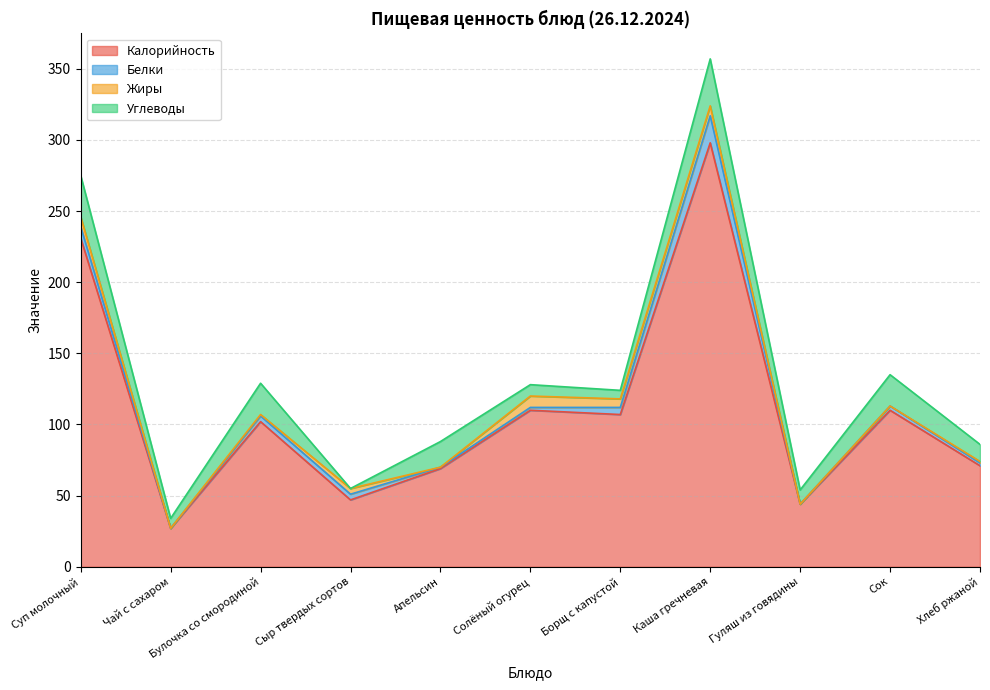

What is the difference between the highest and lowest values at Гуляш из говядины?

44